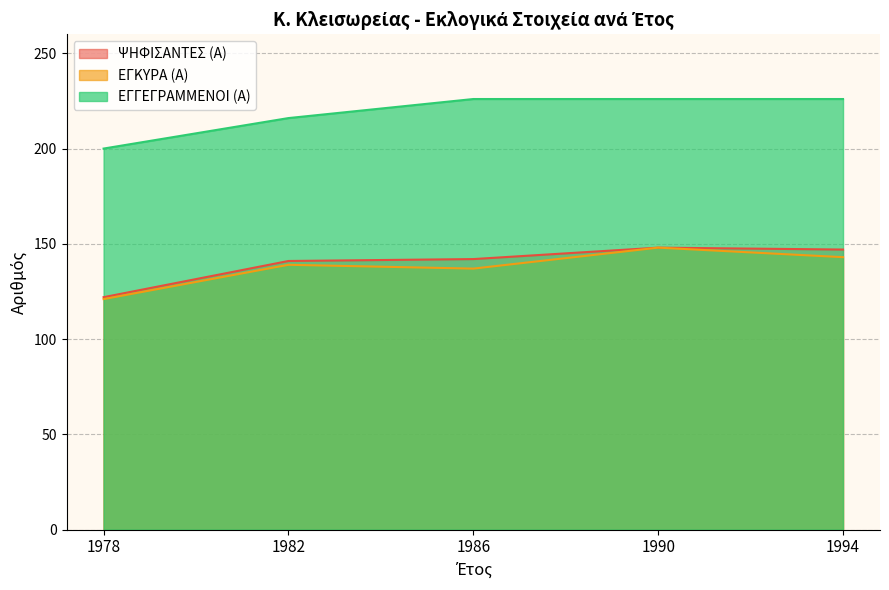

True or false: ΕΓΚΥΡΑ (Α) and ΕΓΓΕΓΡΑΜΜΕΝΟΙ (Α) intersect in this chart.

False